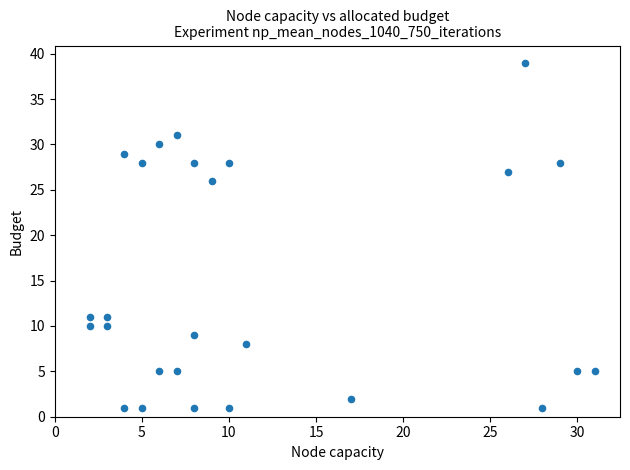

What is the range of X values (max minus min)?

29